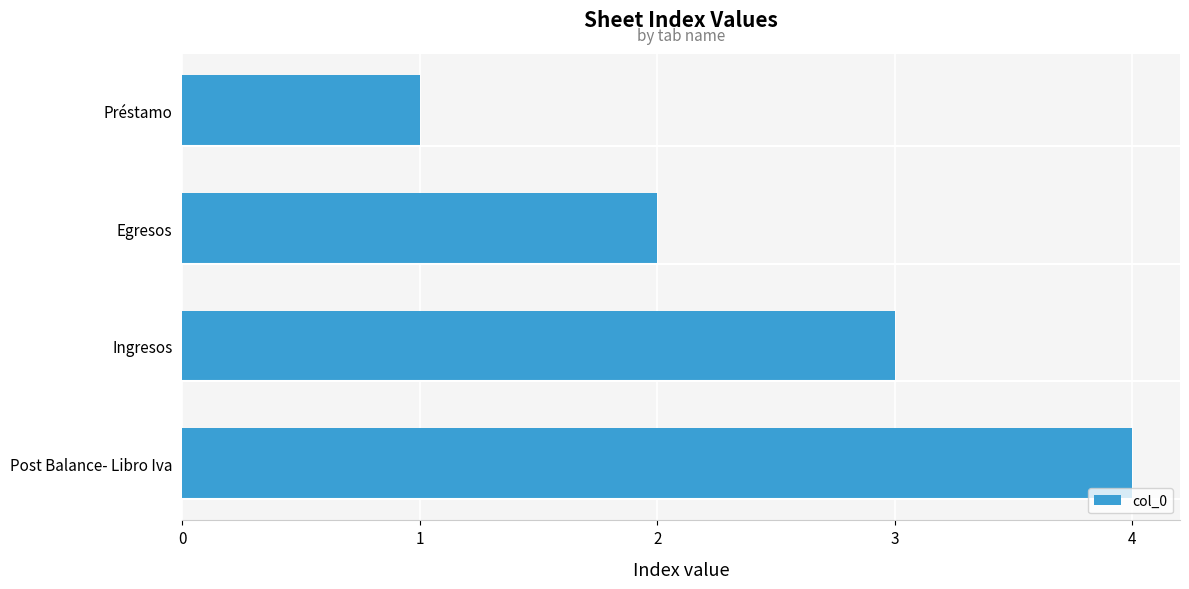

List the labels in order of value, smallest first.

Préstamo, Egresos, Ingresos, Post Balance- Libro Iva